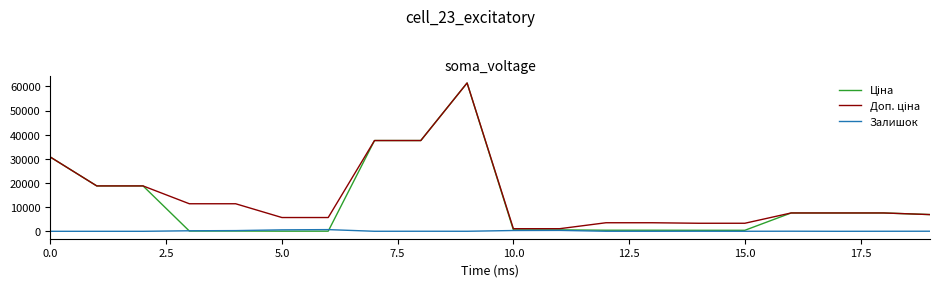

Which series has the largest range (max minus min)?

Ціна